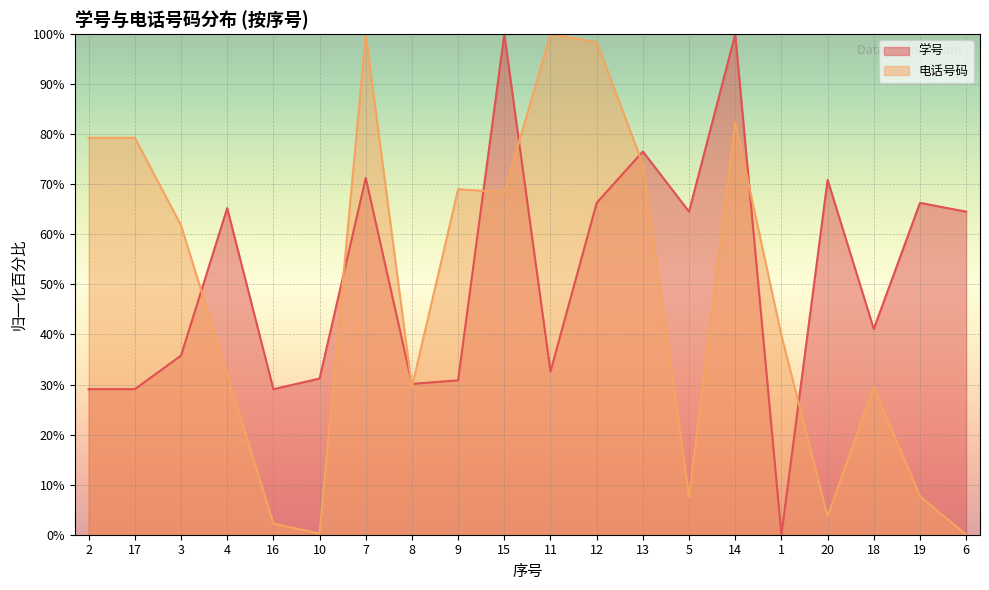

Between which two adjacent categories do 学号 and 电话号码 first intersect?

3 and 4